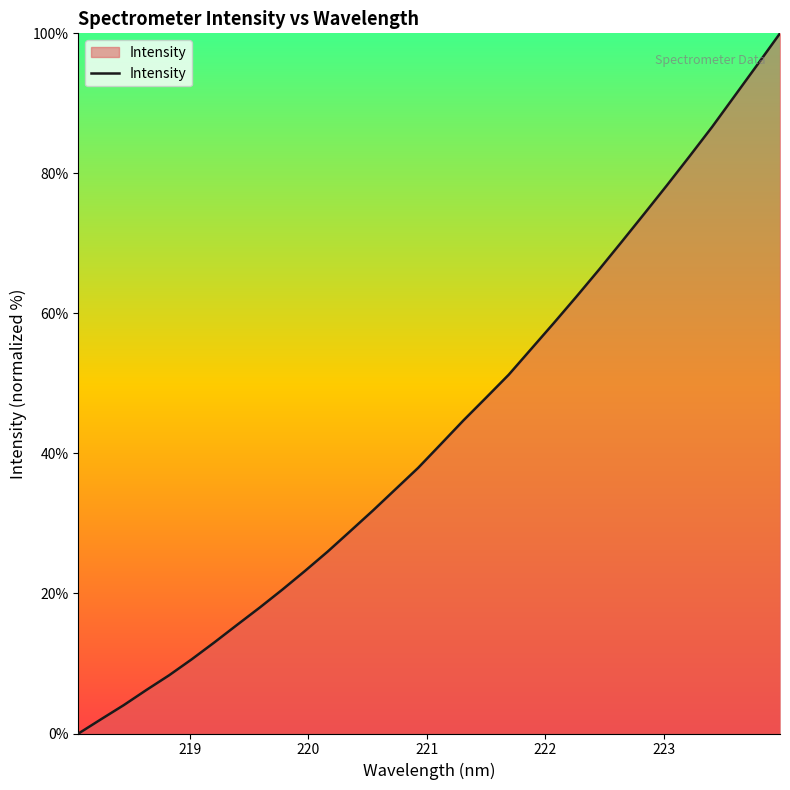

What is the maximum value shown in the chart?

100.0